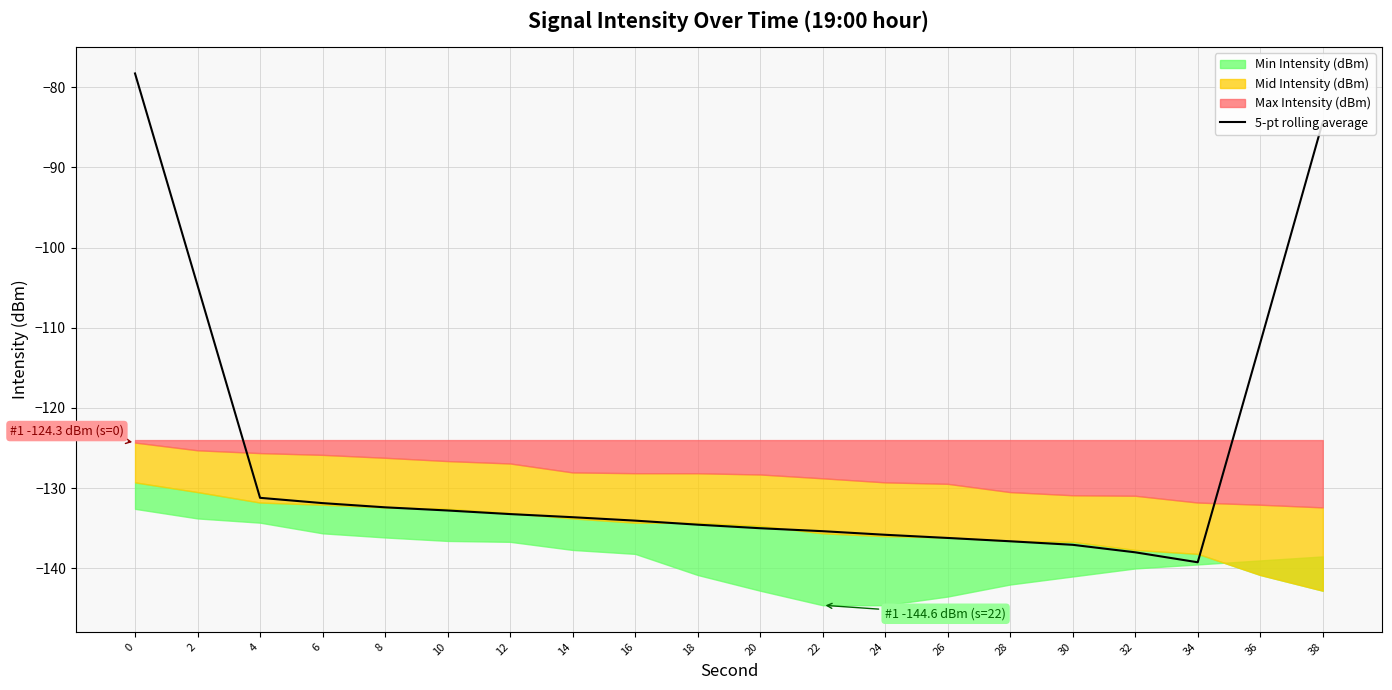

Is it true that the value at 30 is -45.3?

False